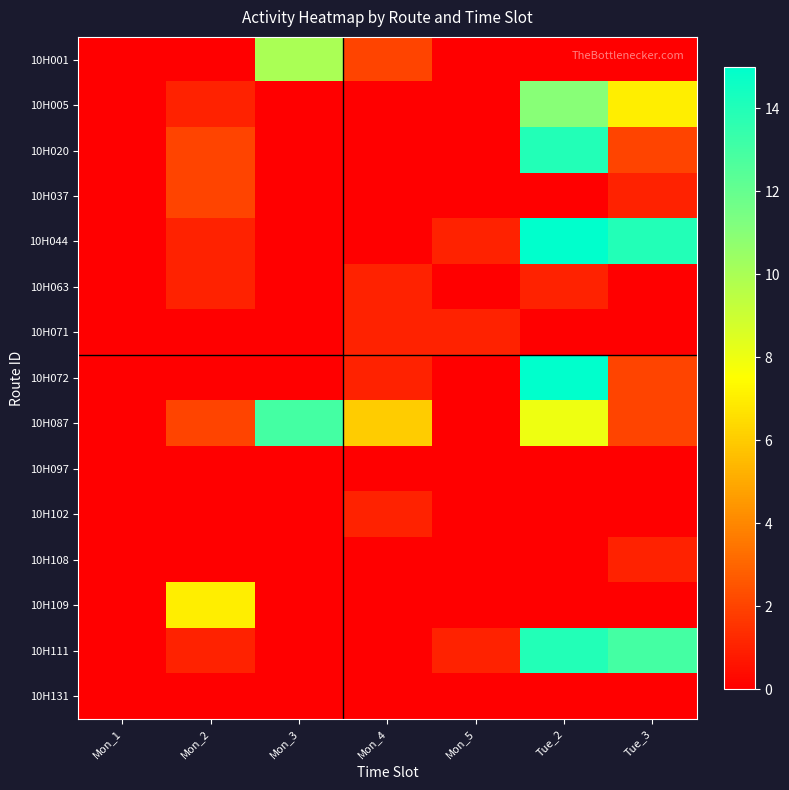

How many categories are shown in the chart?

7